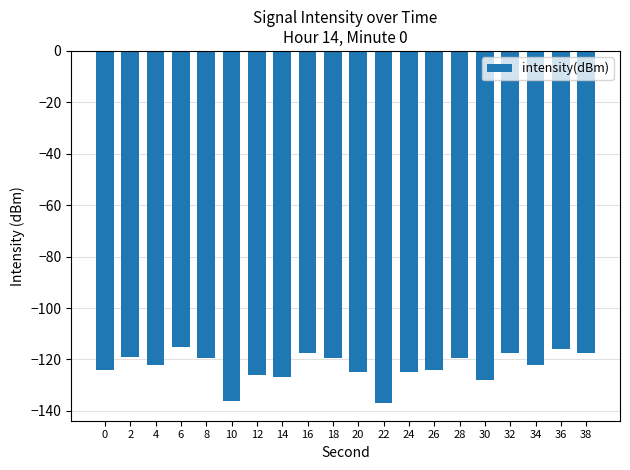

The value at 0 is -123.9. True or false?

True